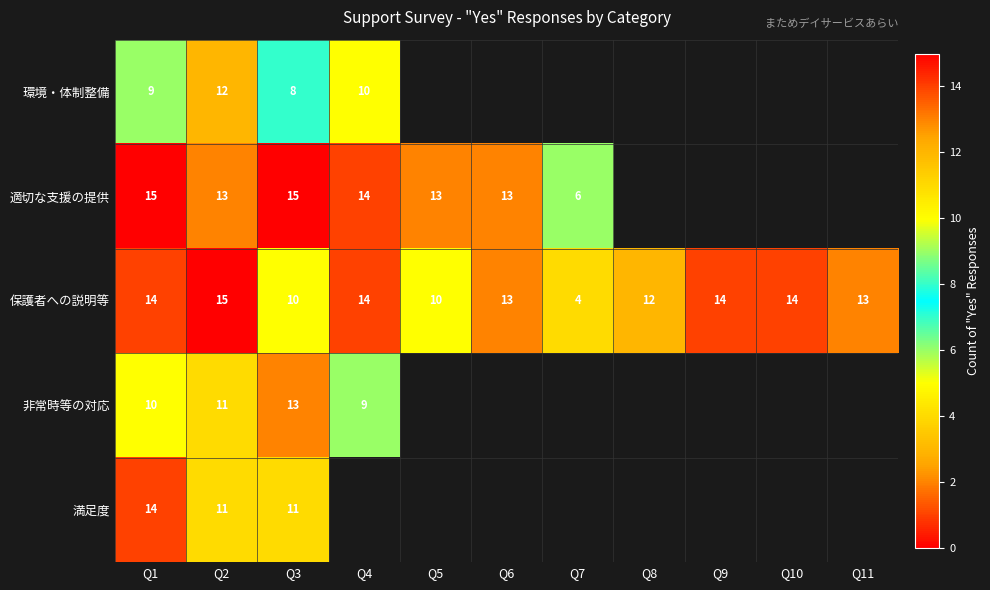

What is the total value across all series at Q1?

62